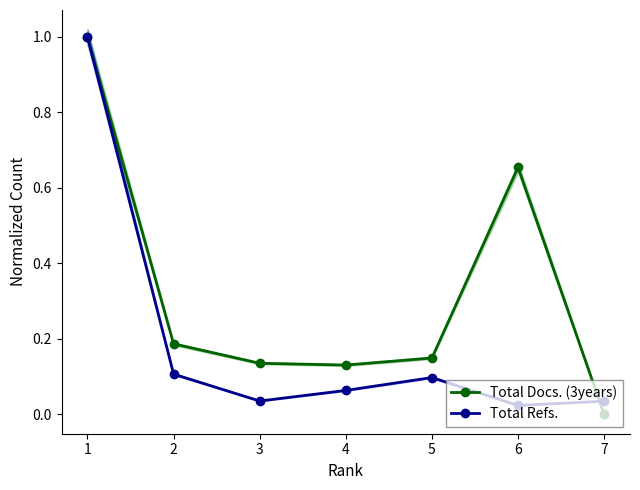

Reading left to right, transcribe all the data shown in this chart.

Total Docs. (3years): 1.0	0.2	0.1	0.1	0.1	0.7	0.0
Total Refs.: 1.0	0.1	0.0	0.1	0.1	0.0	0.0